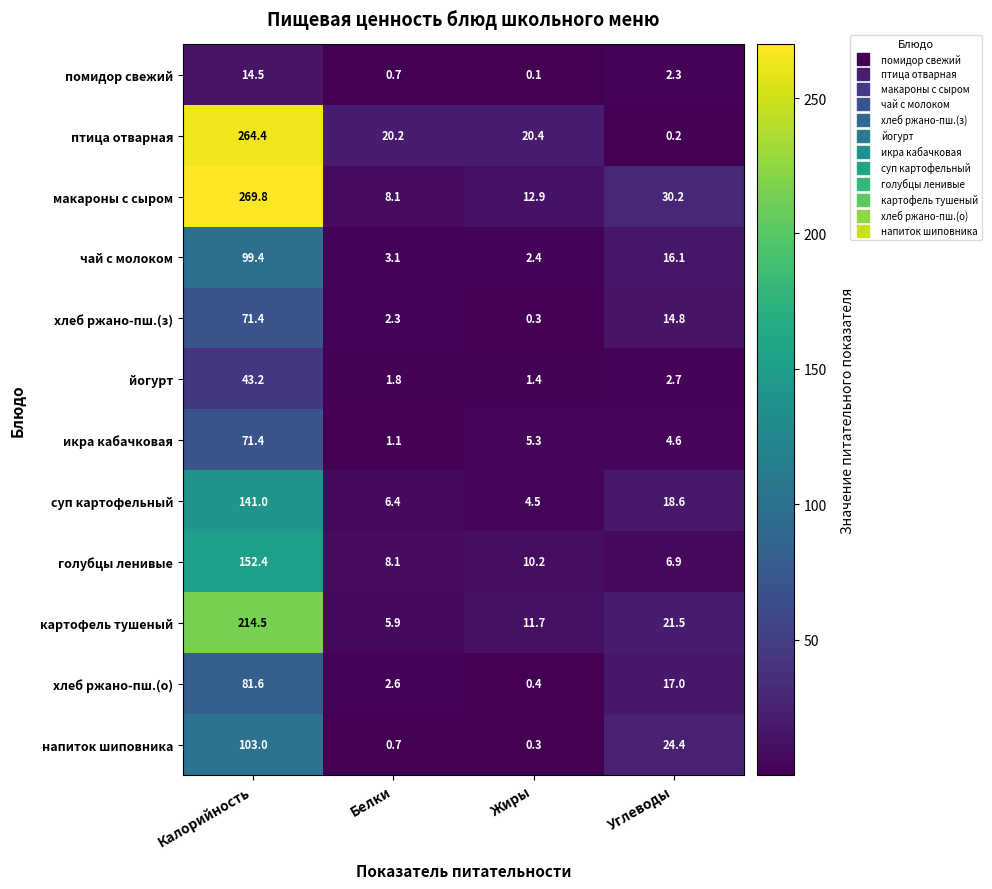

What is the total value across all series at Белки?

61.0